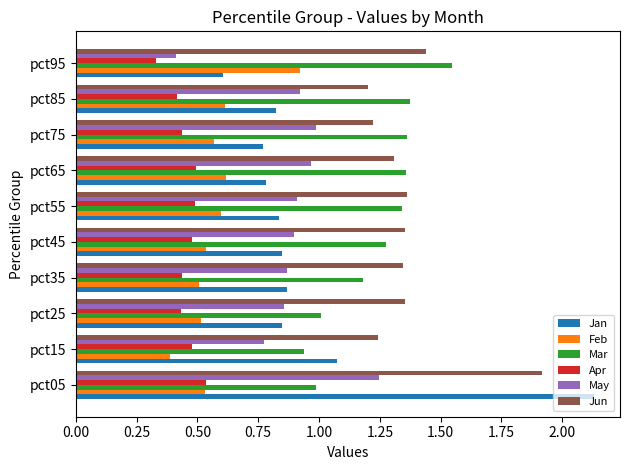

At how many categories does at least one series exceed 1?

10